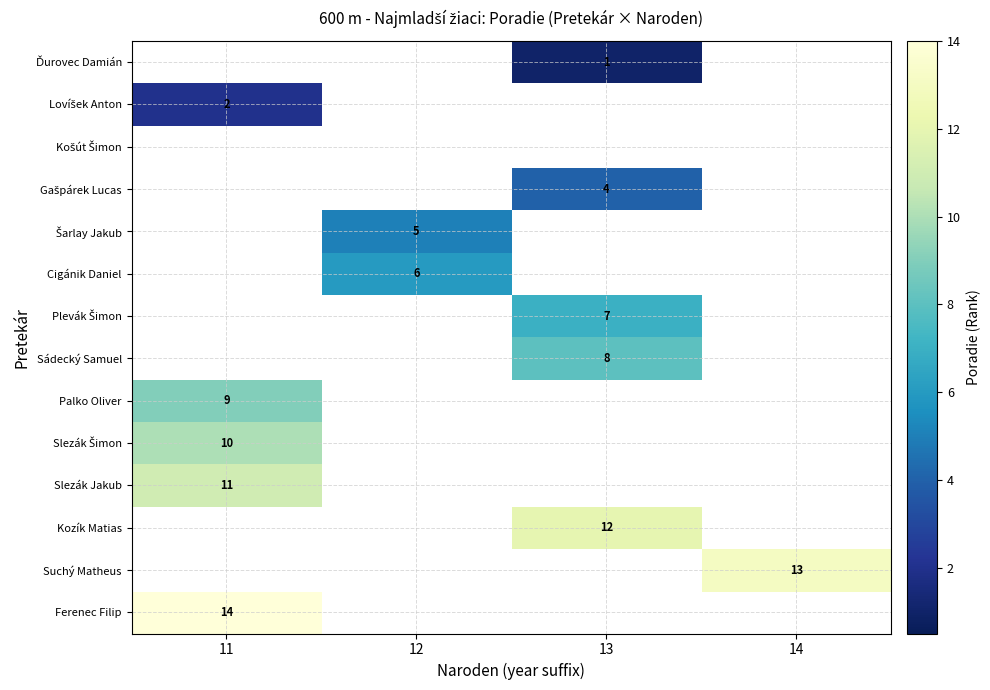

At which label does Ferenec Filip reach its peak?

11